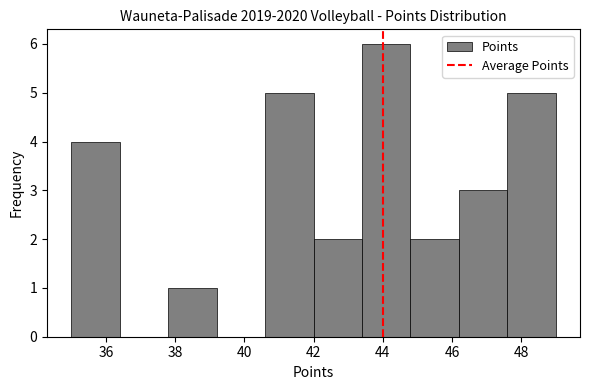

Reading left to right, transcribe this chart: for each bar, give the range it covers on the x-axis and its height. The values are not printed on the chart, so give them approximately, as read against the axis.

35.0 to 36.4: 4
36.4 to 37.8: 0
37.8 to 39.2: 1
39.2 to 40.6: 0
40.6 to 42.0: 5
42.0 to 43.4: 2
43.4 to 44.8: 6
44.8 to 46.2: 2
46.2 to 47.6: 3
47.6 to 49.0: 5